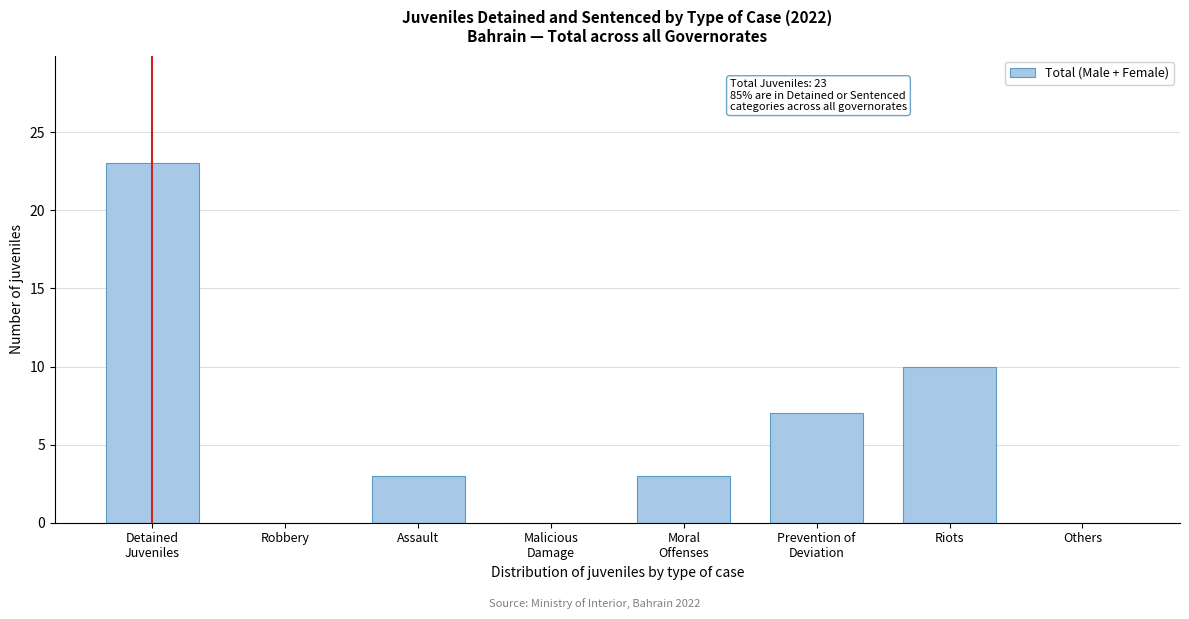

What is the maximum value shown in the chart?

23